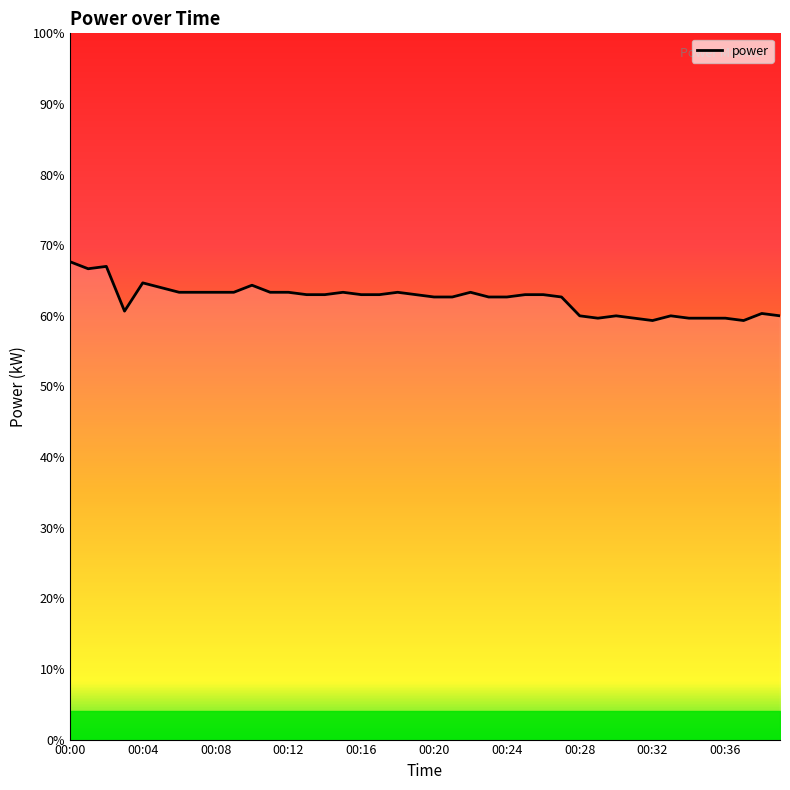

Does the chart have visible grid lines?

No